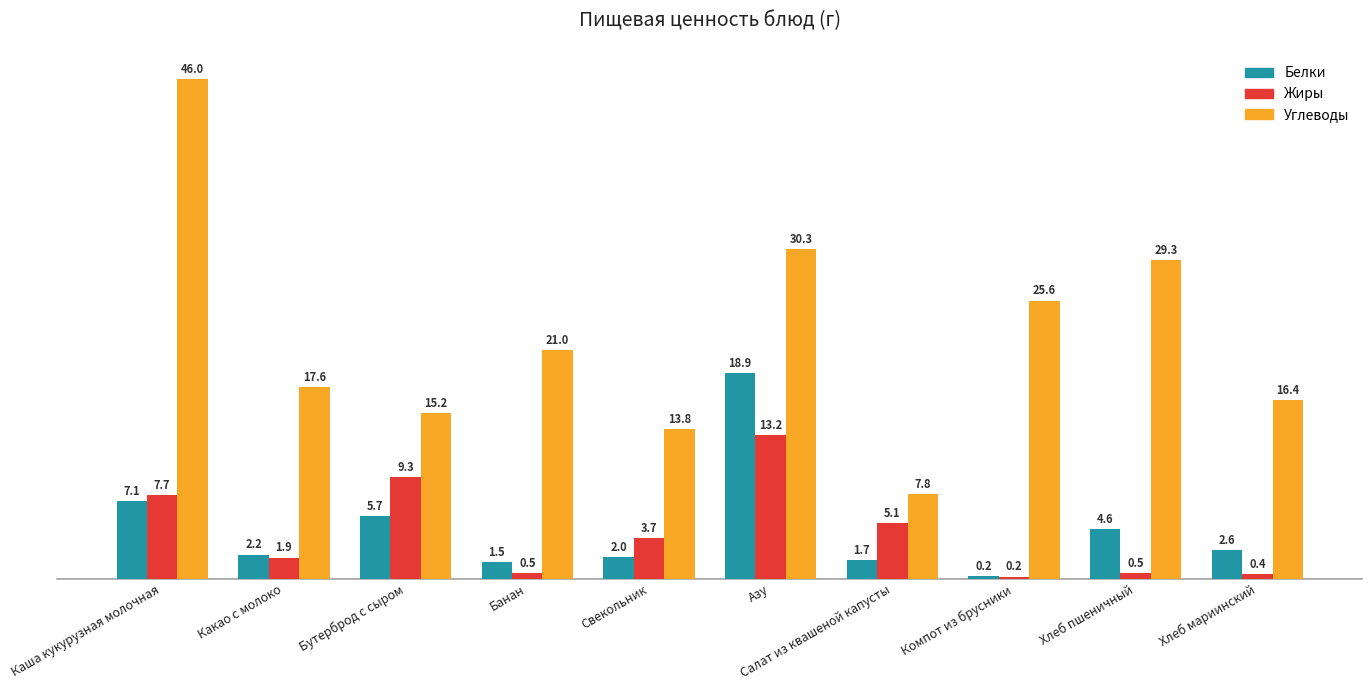

True or false: Углеводы has a value of 3.1 at Свекольник.

False